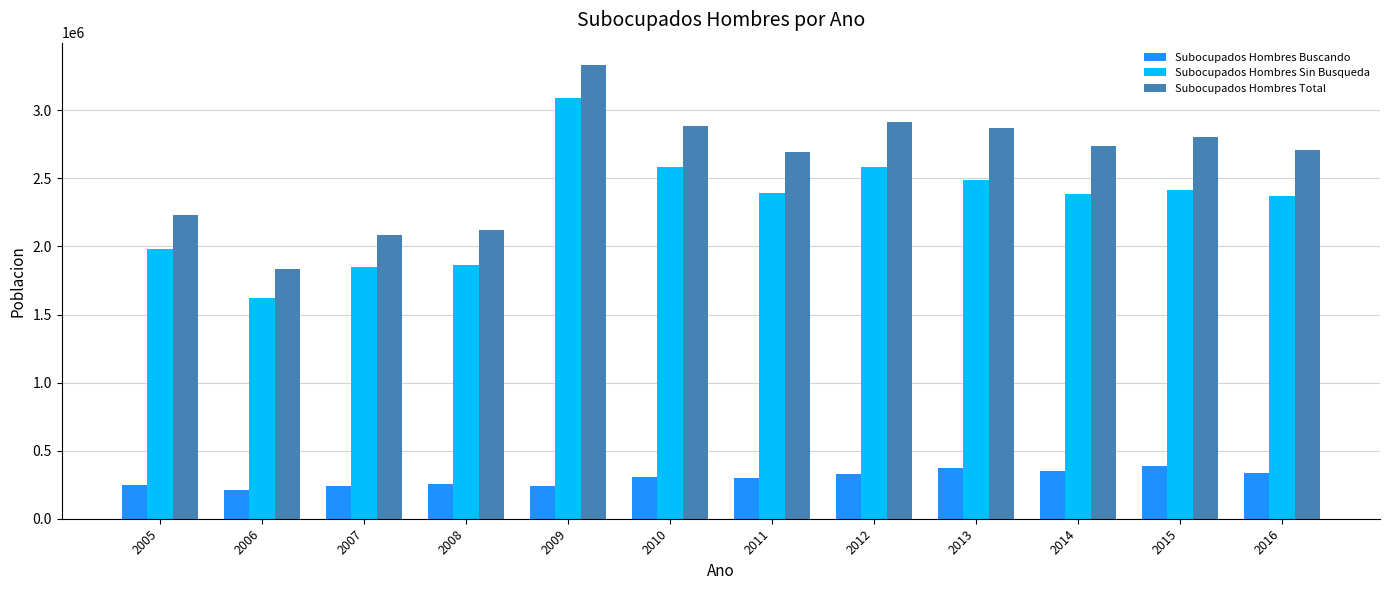

What is the minimum value shown in the chart?

213390